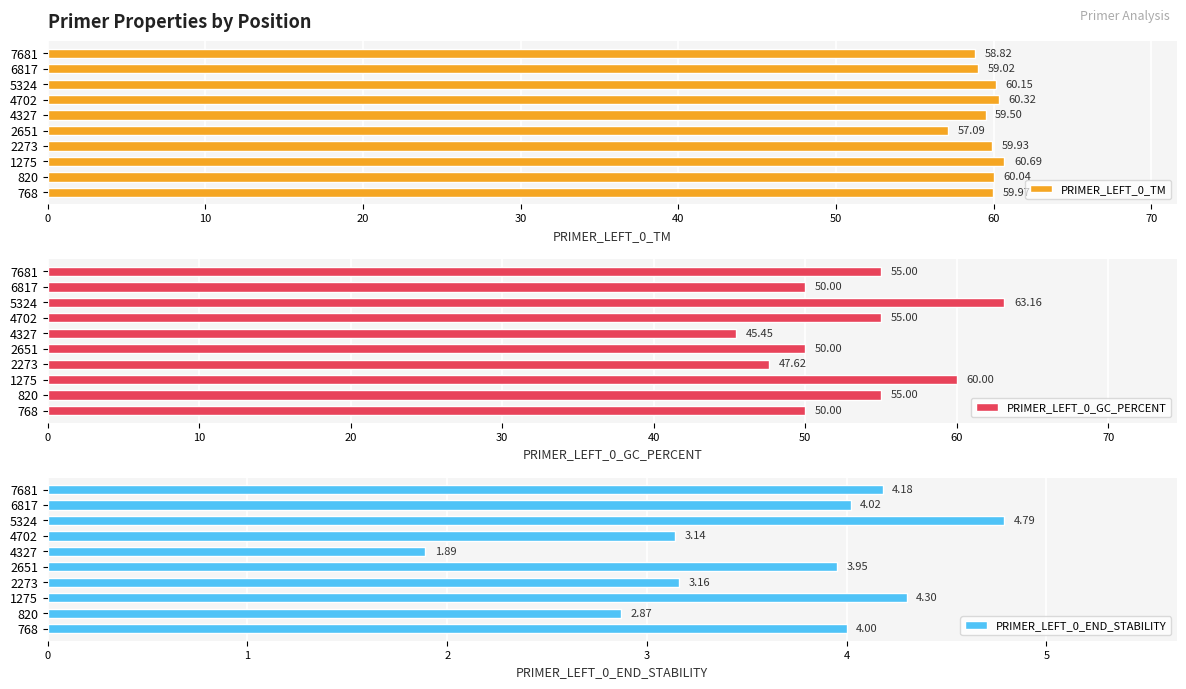

Rank the categories by PRIMER_LEFT_0_TM value from lowest to highest.

2651, 7681, 6817, 4327, 2273, 768, 820, 5324, 4702, 1275